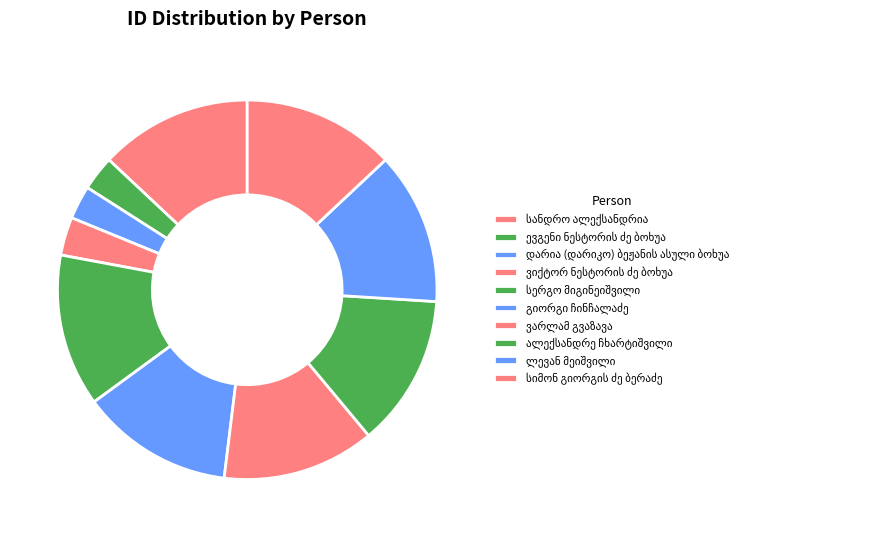

How many segments does this pie chart have?

10